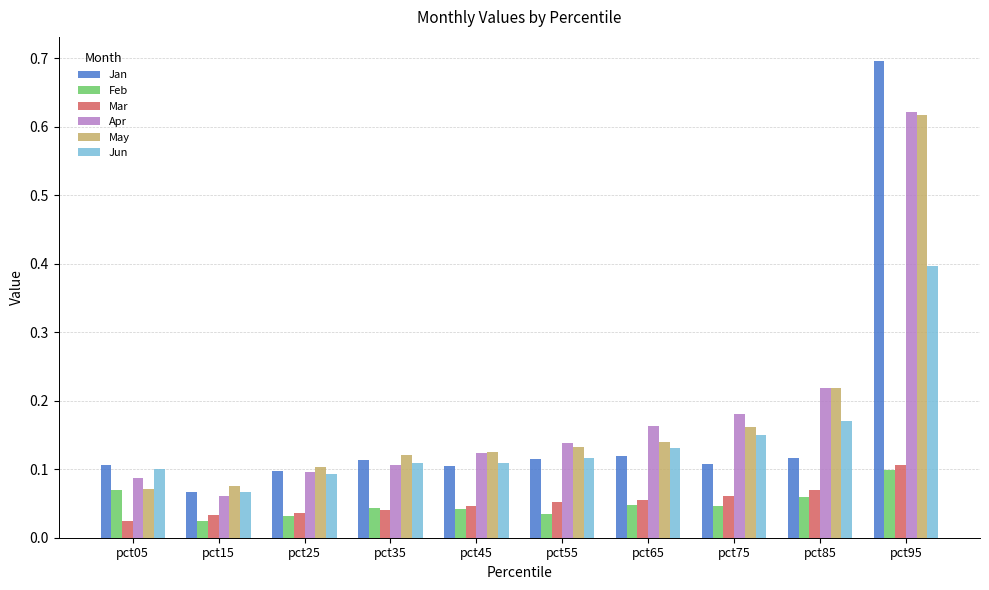

What is the greatest value displayed?

0.7